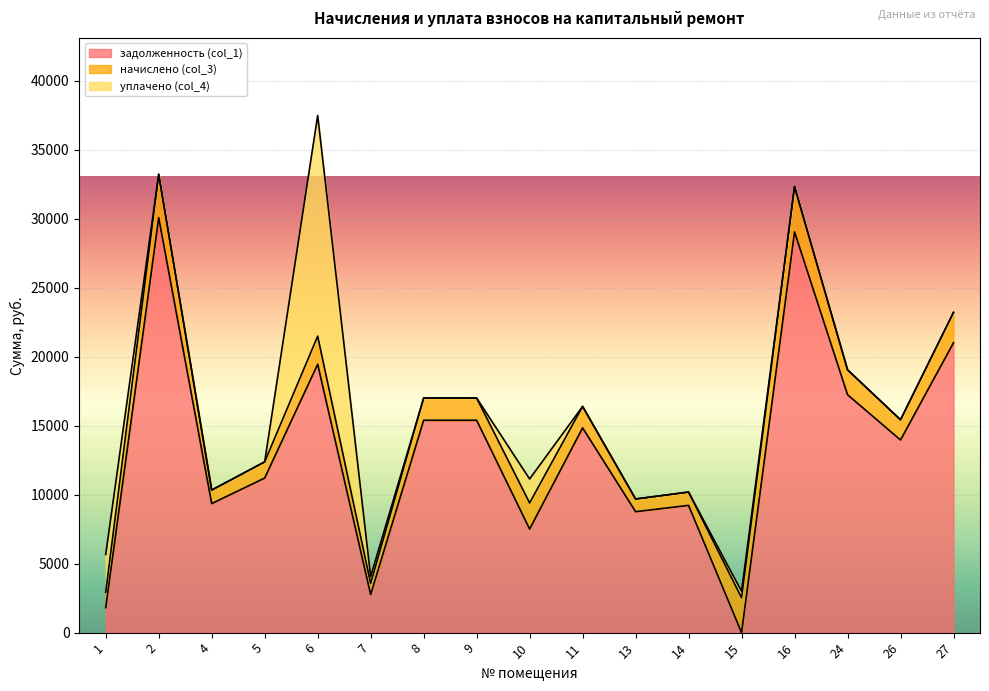

At which category is the sum across all series the highest?

6